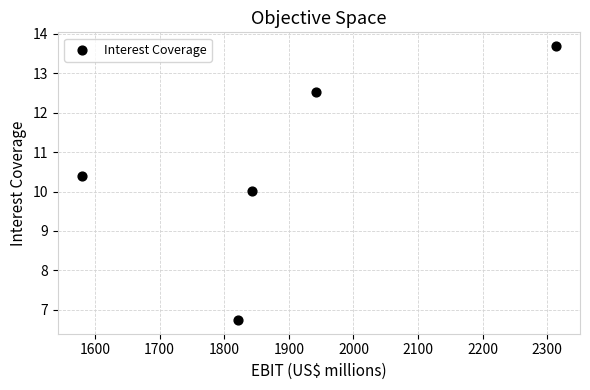

What is the range of X values (max minus min)?

735.0